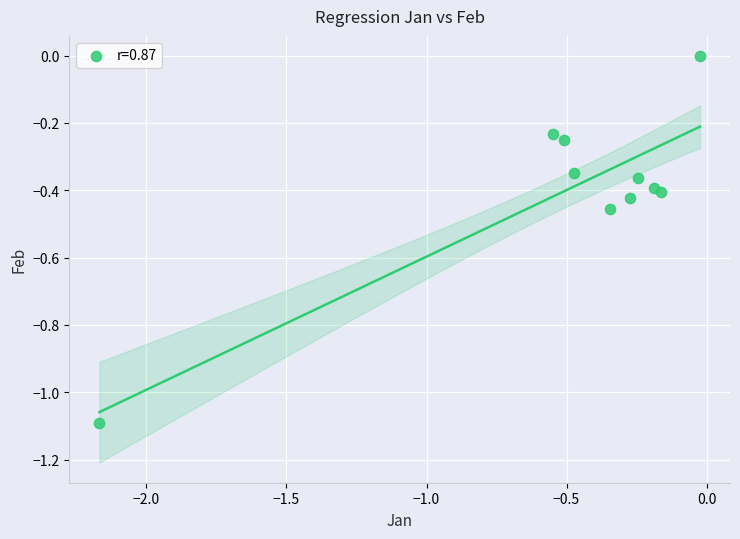

What is the range of X values (max minus min)?

2.1